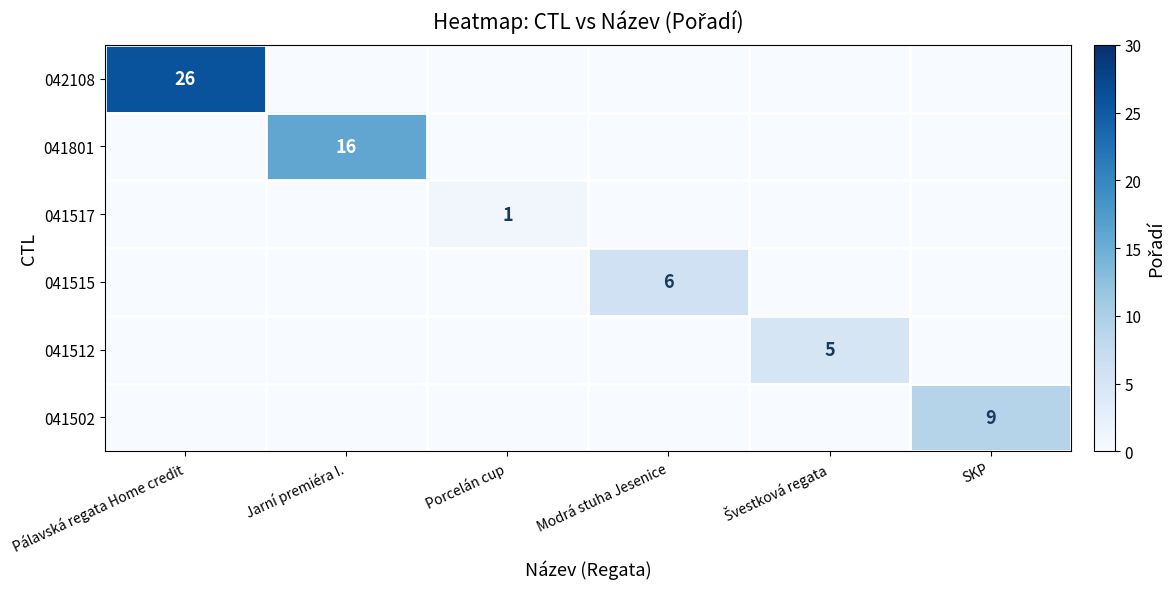

What is the total value across all series at SKP?

9